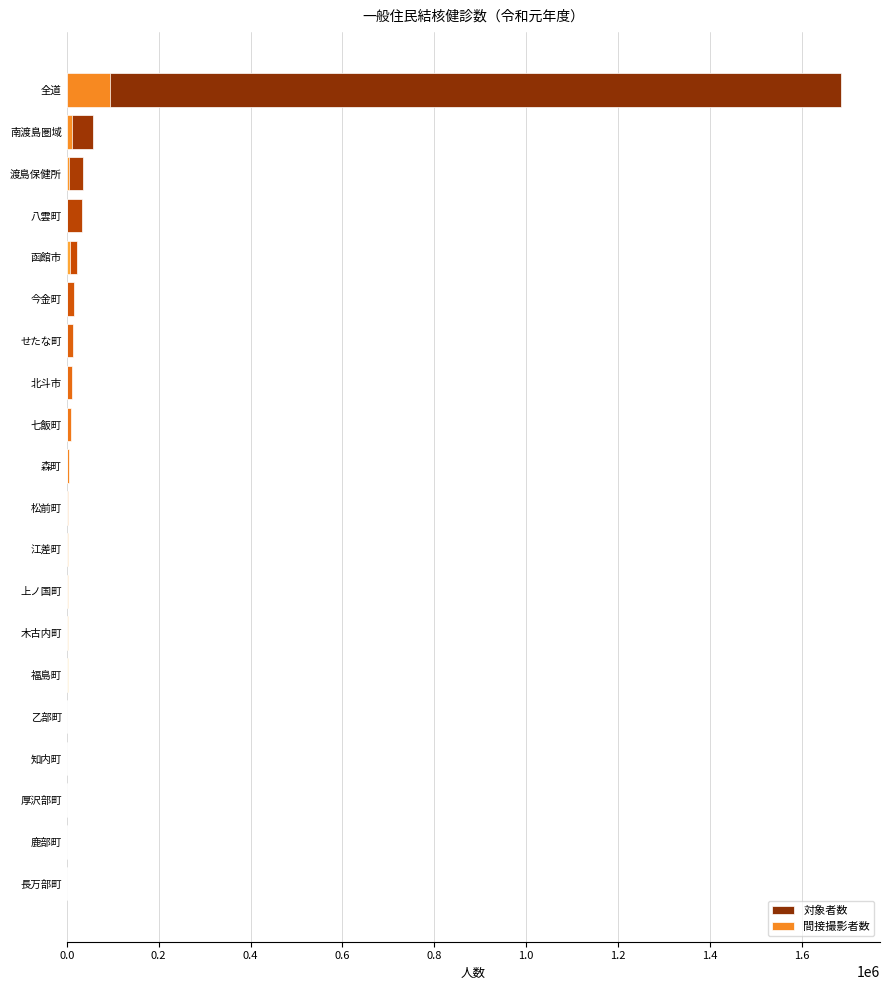

How many groups of bars are there?

20